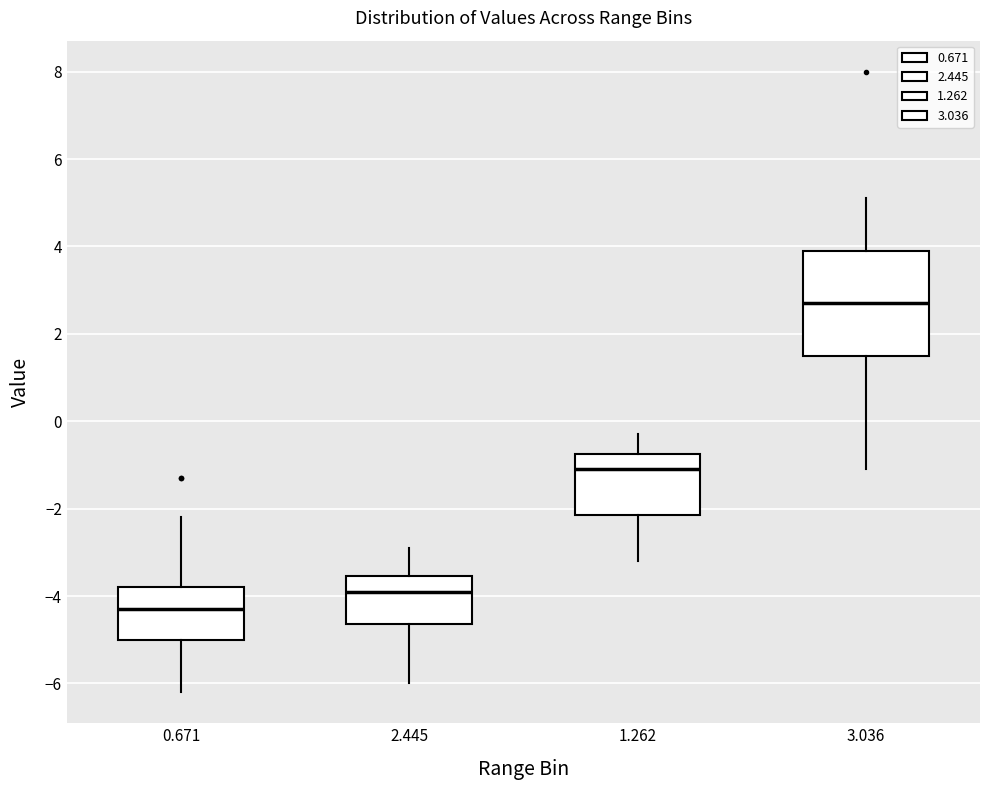

Which box has the lowest median line?

0.671